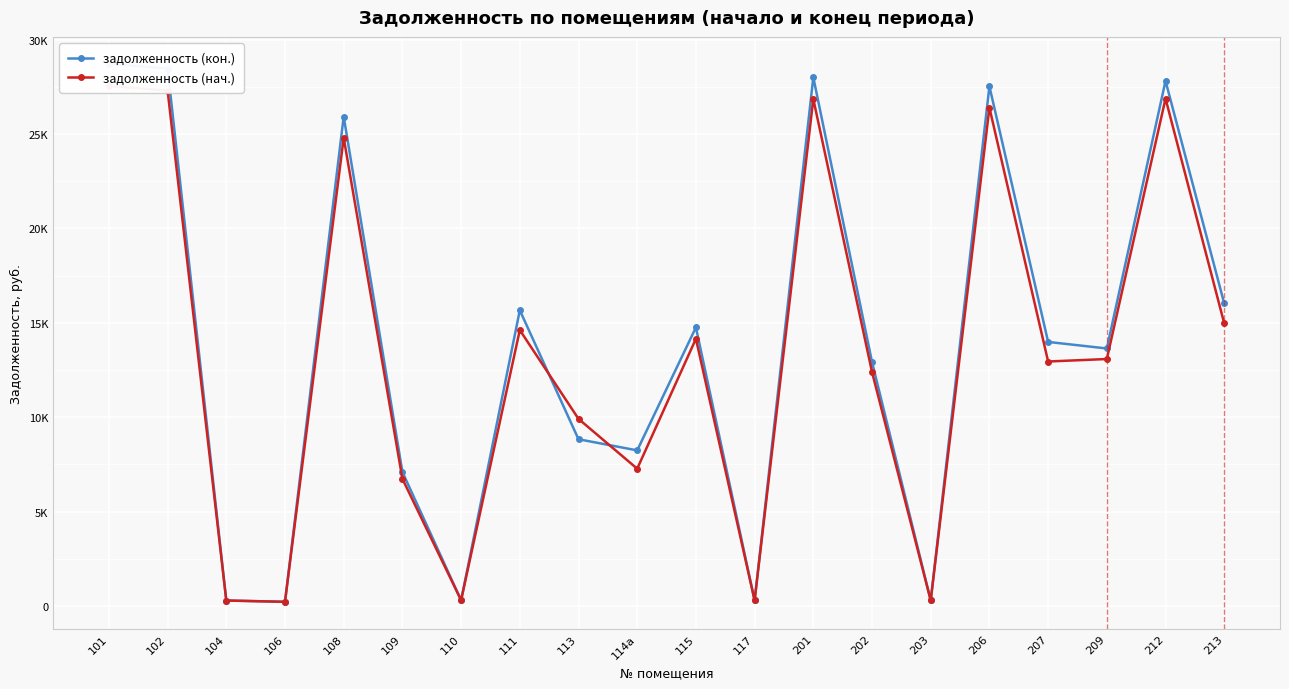

At which category is the sum across all series the highest?

101